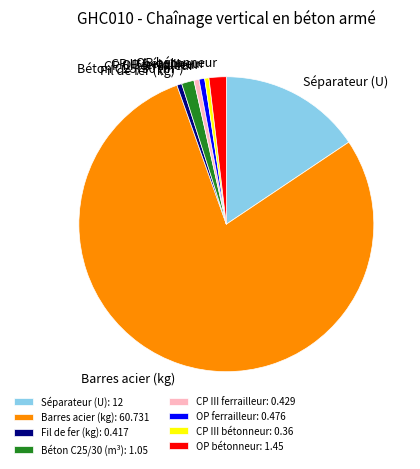

Which has a higher value, Béton C25/30 (m³) or CP III ferrailleur?

Béton C25/30 (m³)